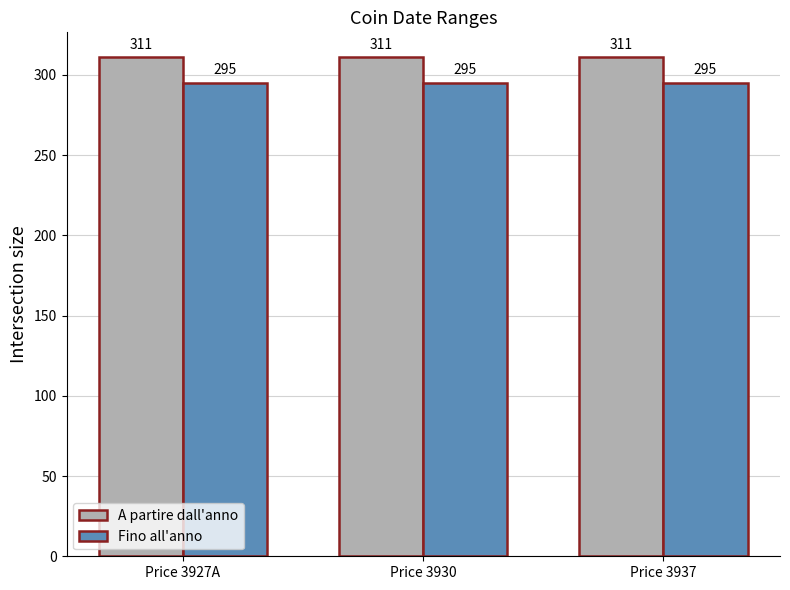

Rank the series at Price 3930 from highest to lowest value.

A partire dall'anno, Fino all'anno